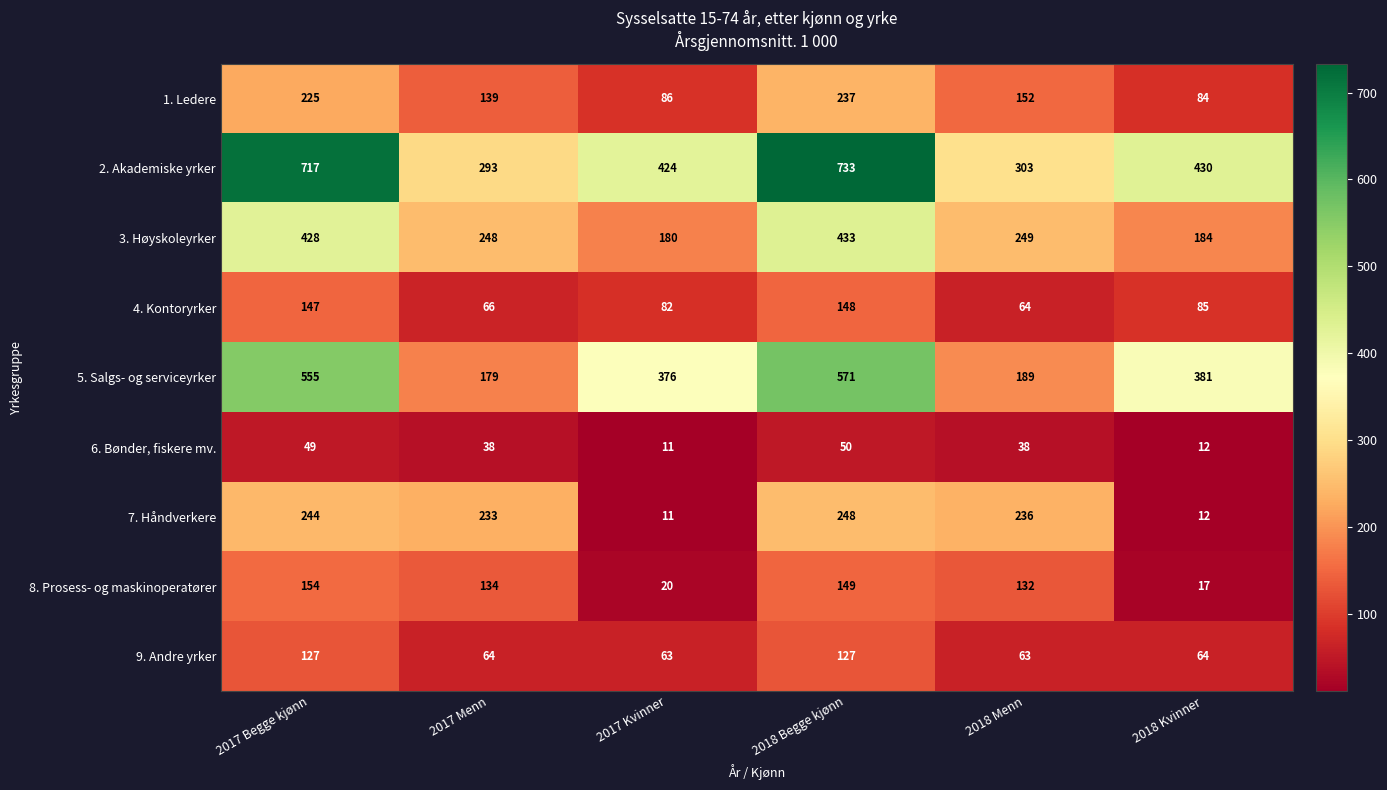

Rank the categories by 2. Akademiske yrker value from highest to lowest.

2018 Begge kjønn, 2017 Begge kjønn, 2018 Kvinner, 2017 Kvinner, 2018 Menn, 2017 Menn